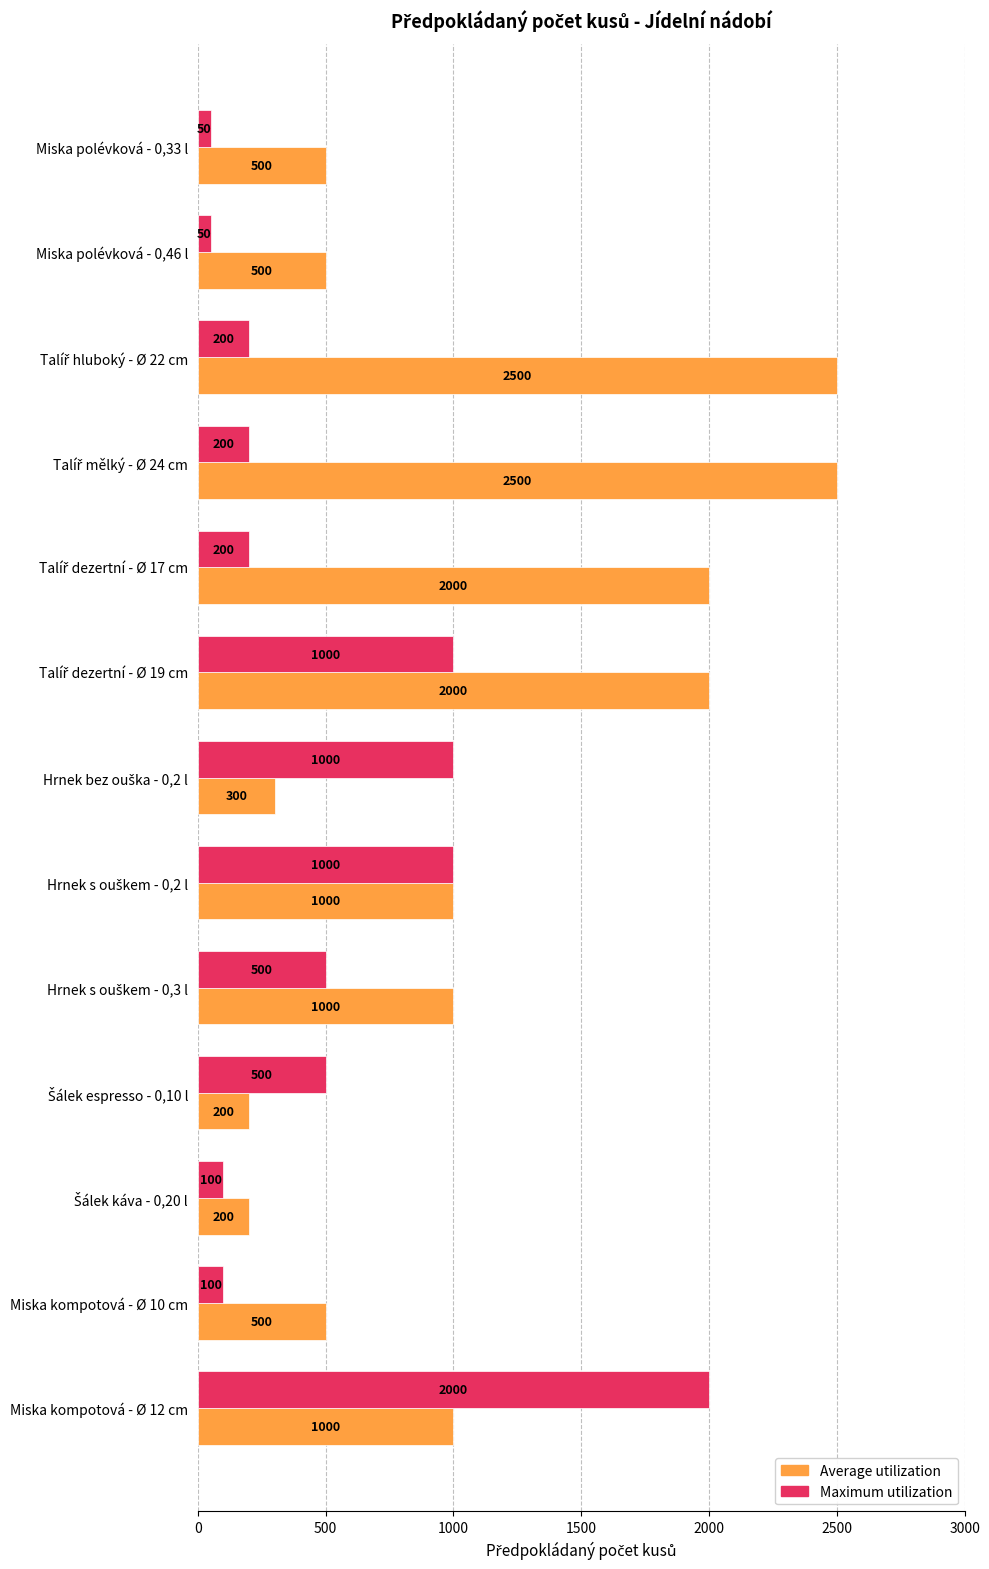

Which series has the widest spread of values?

Average utilization